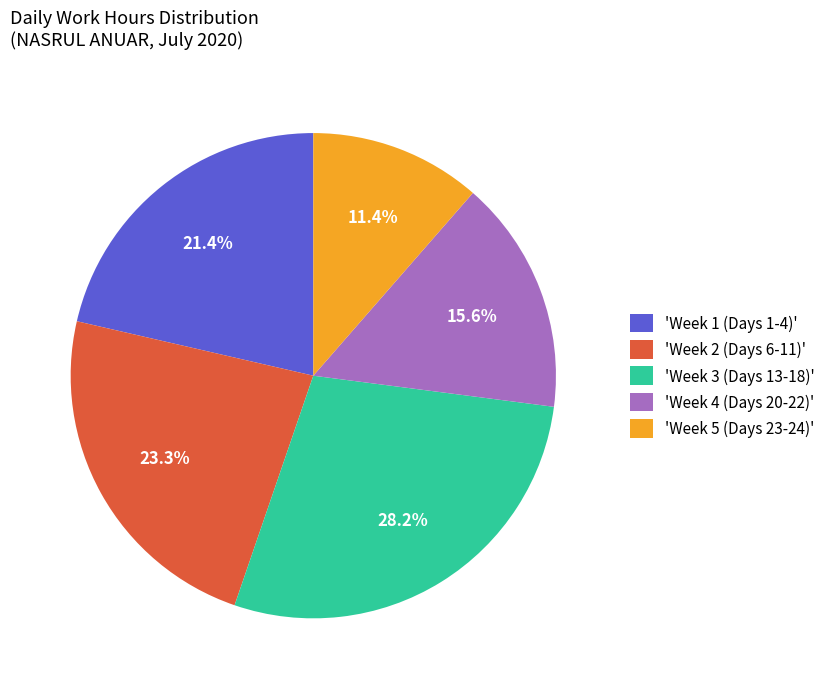

How much of the chart is everything except 'Week 4 (Days 20-22)'?

84.4%